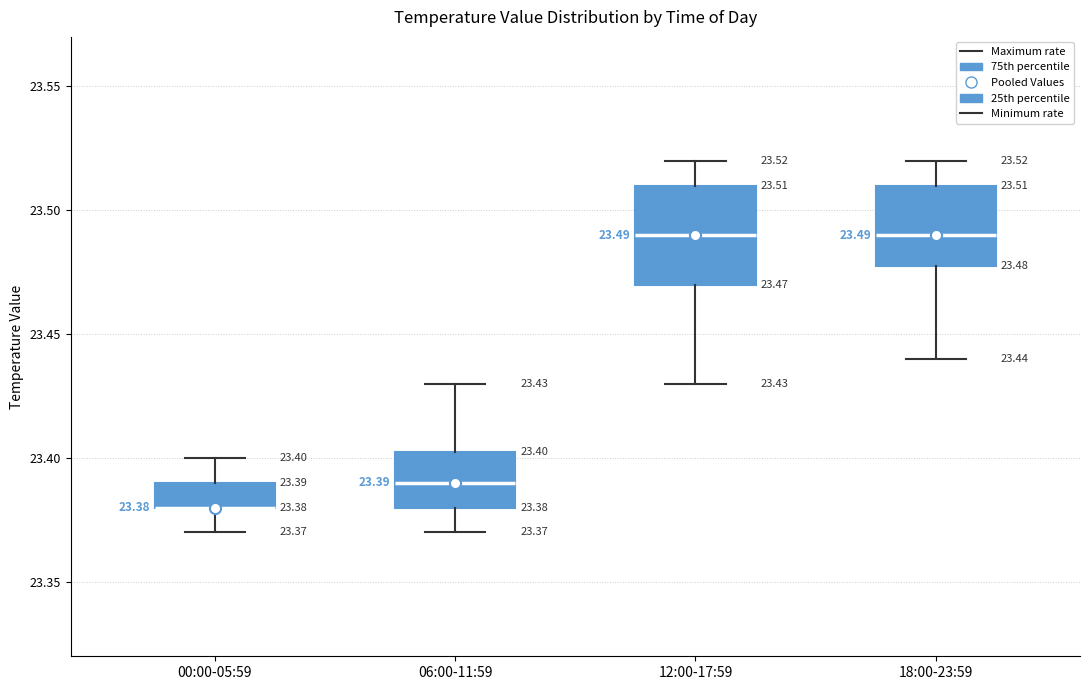

Comparing the boxes themselves (not the whiskers), which one is the tallest?

12:00-17:59